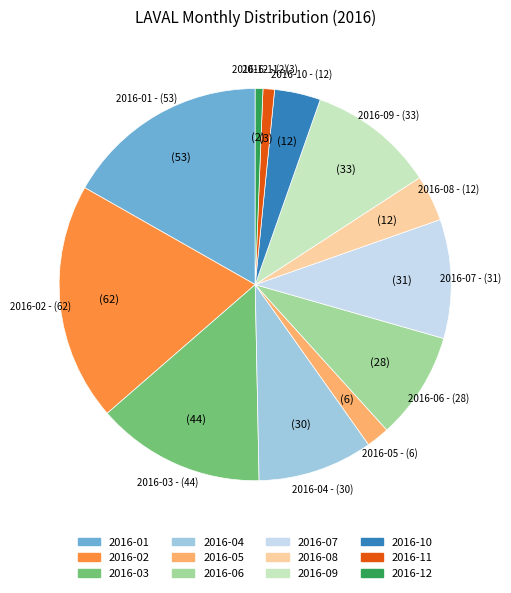

Does 2016-04 represent more than half of the total?

No